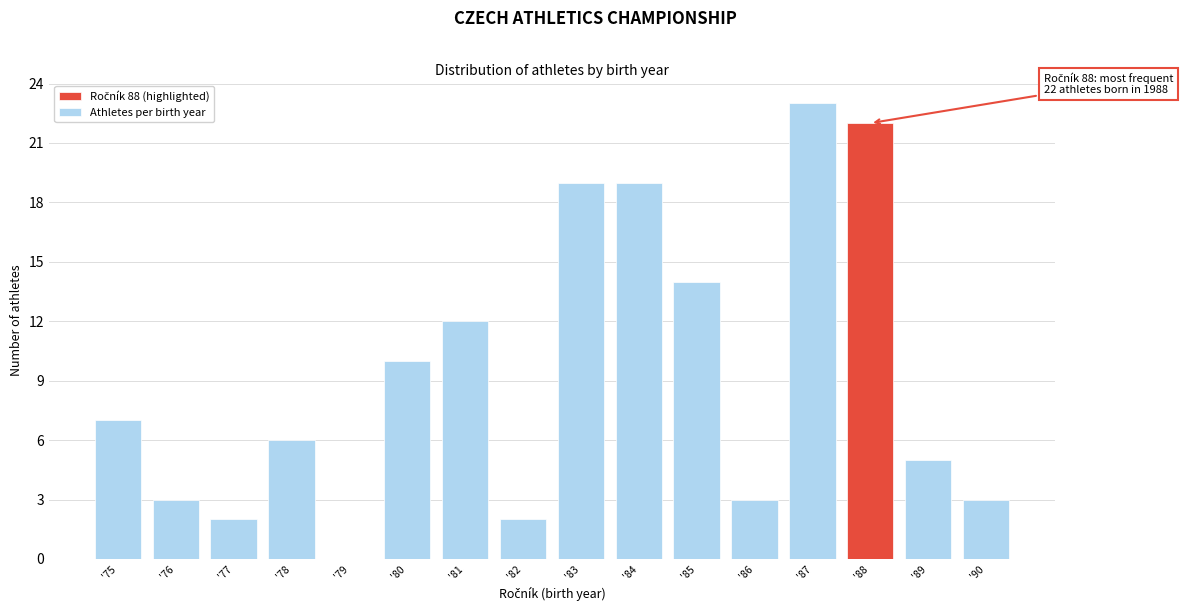

Over which range of the x-axis is the bar tallest?

86.5 to 87.5